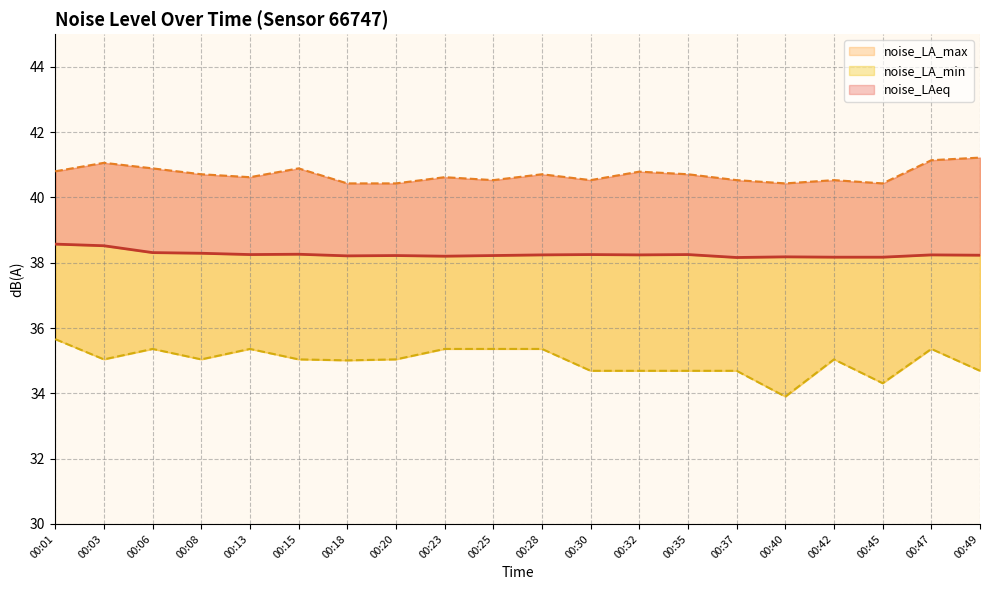

What is the total value across all series at 00:47?

114.7